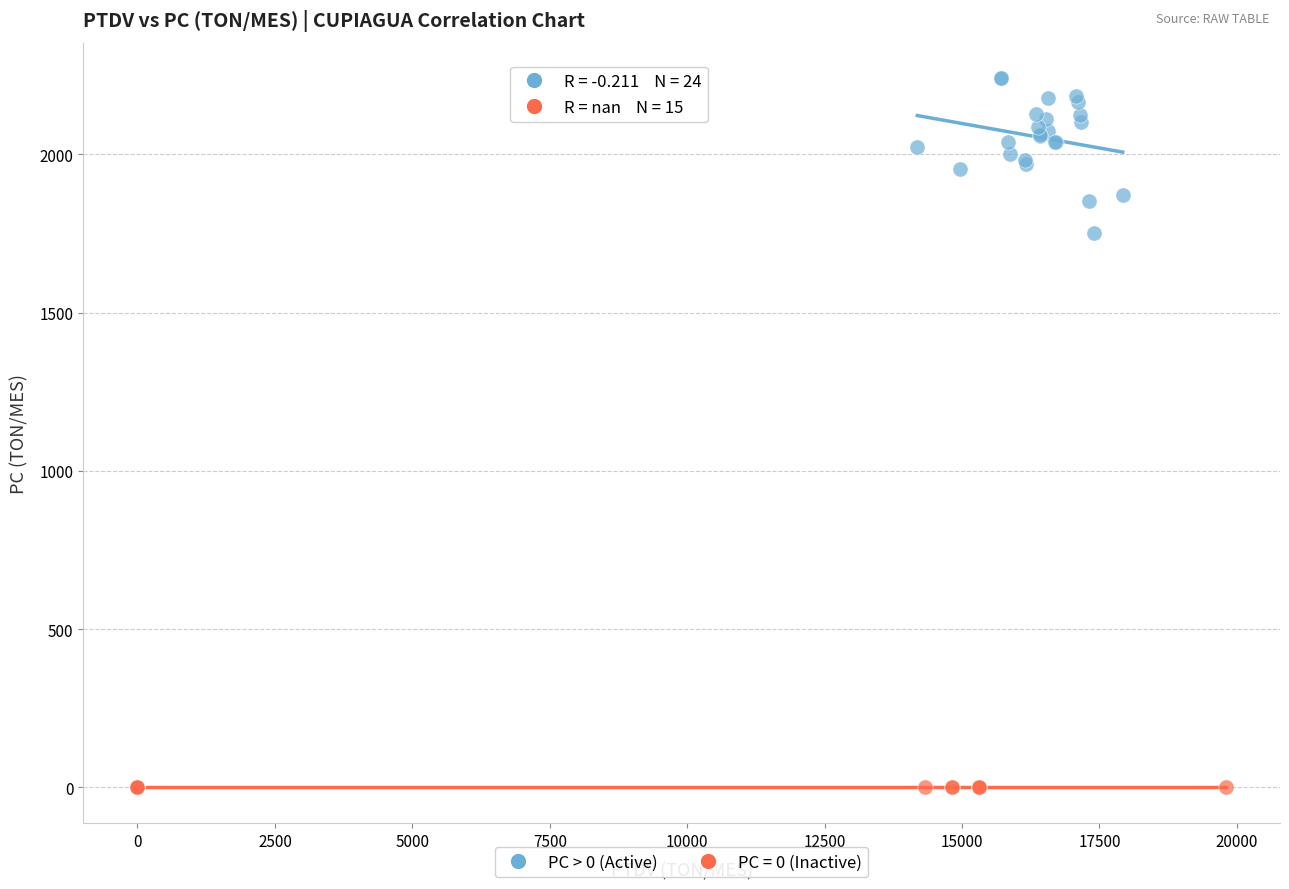

Which series contains the highest Y value?

PC > 0 (Active)